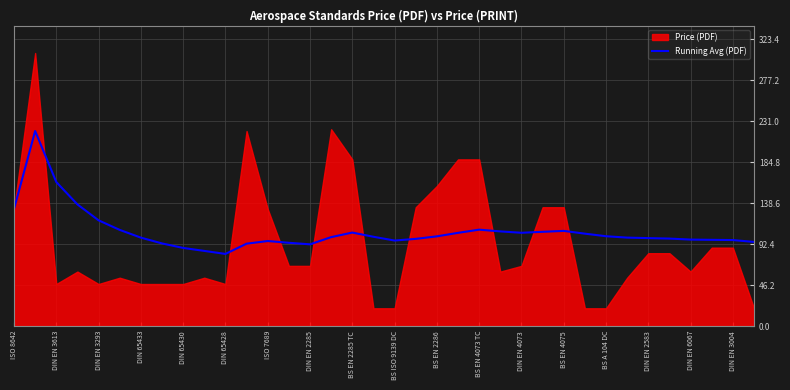

The value of Running Avg (PDF) at DIN EN 2583 is 30.9. True or false?

False